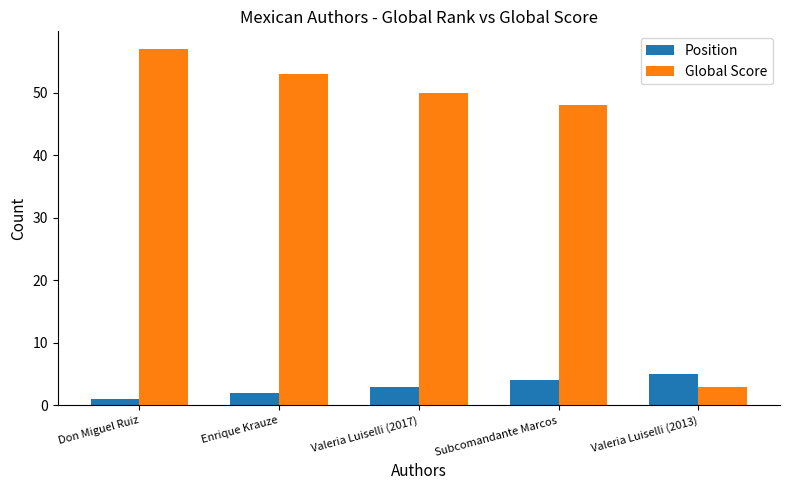

Which series has the widest spread of values?

Global Score